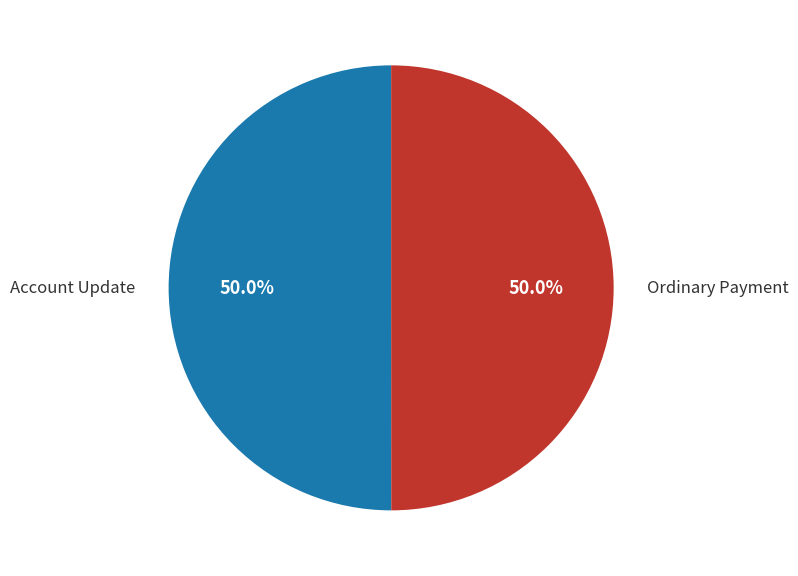

Count the number of slices in the pie.

2